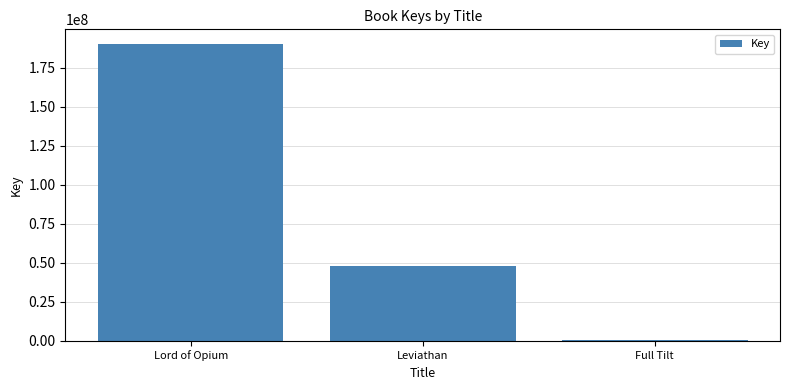

What is the greatest value displayed?

190146337